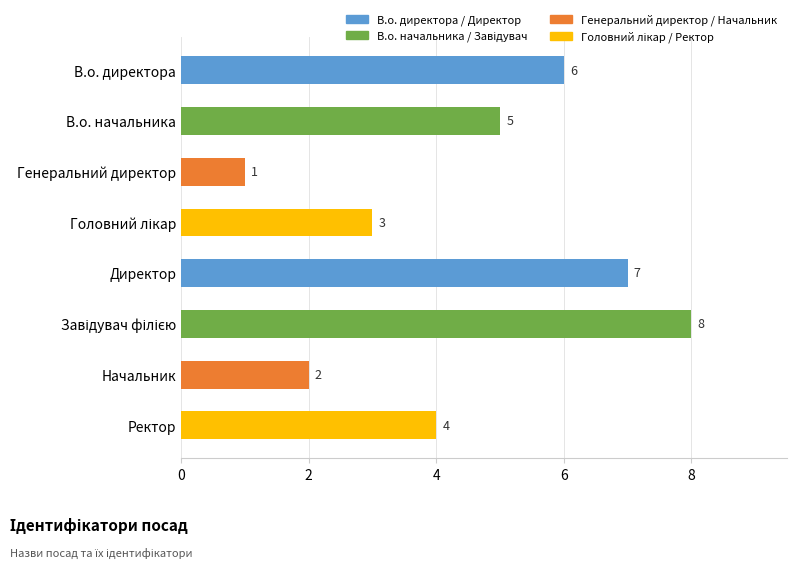

Reading bottom to top, extract all data points from this chart.

4	2	8	7	3	1	5	6